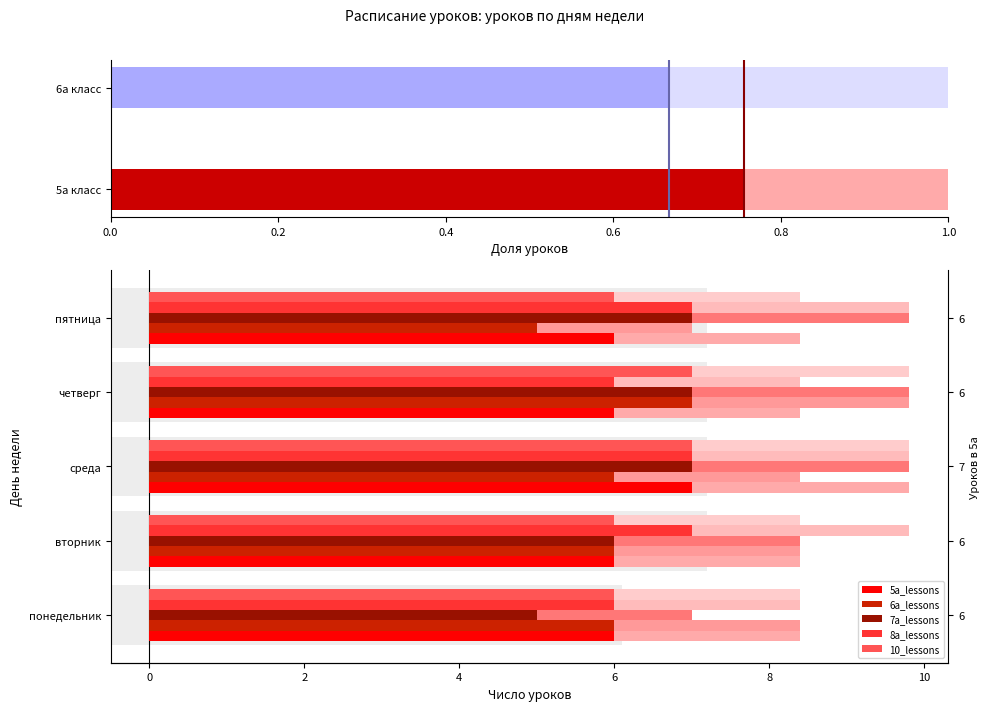

True or false: 6a_lessons has a value of 10 at четверг.

False